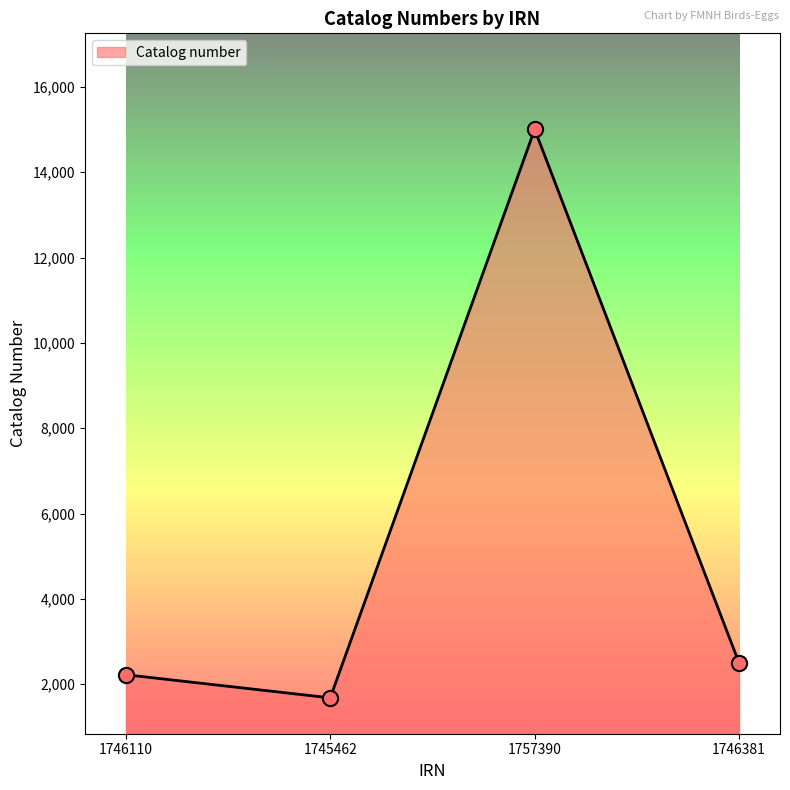

Between 1745462 and 1757390, which is larger?

1757390